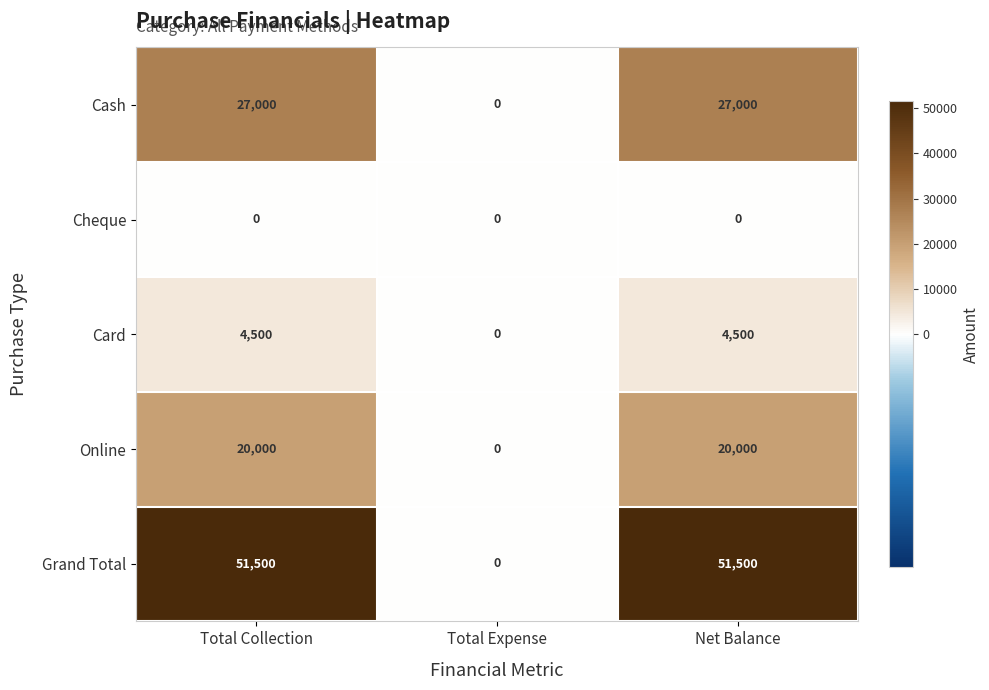

What is the total value across all series at Total Collection?

103000